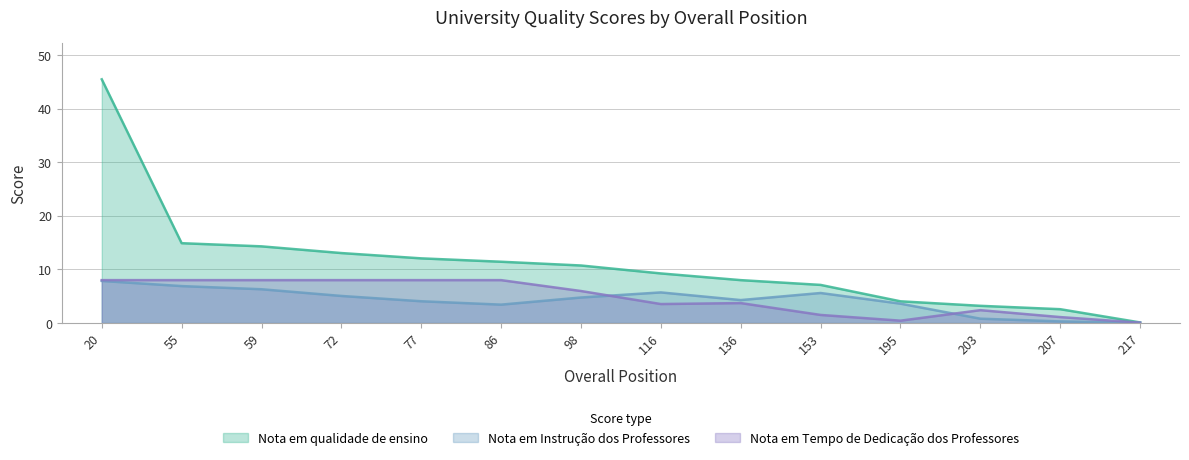

Which series has the largest total across all categories?

Nota em qualidade de ensino